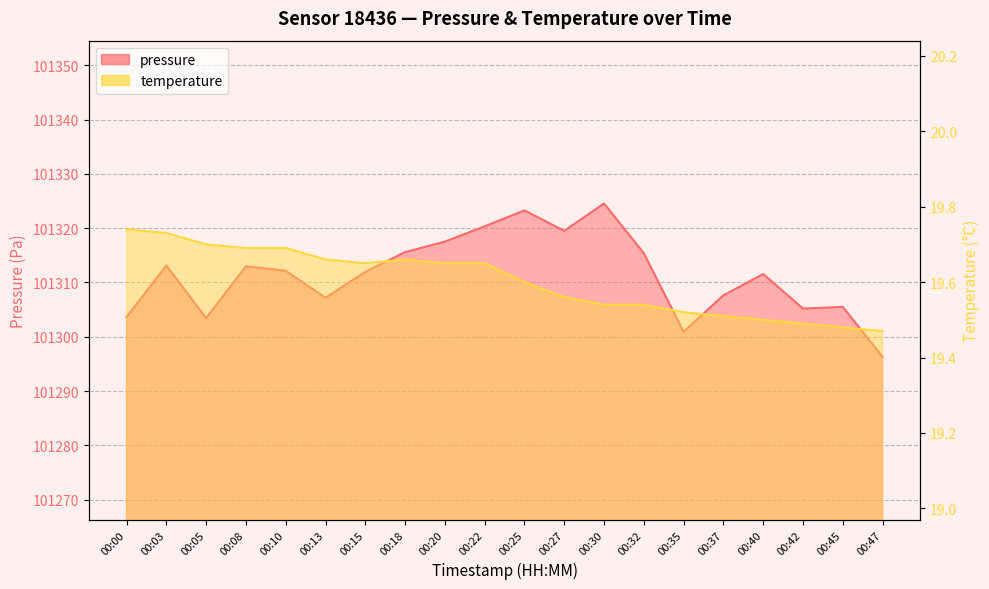

The value of temperature at 00:40 is 4.7. True or false?

False